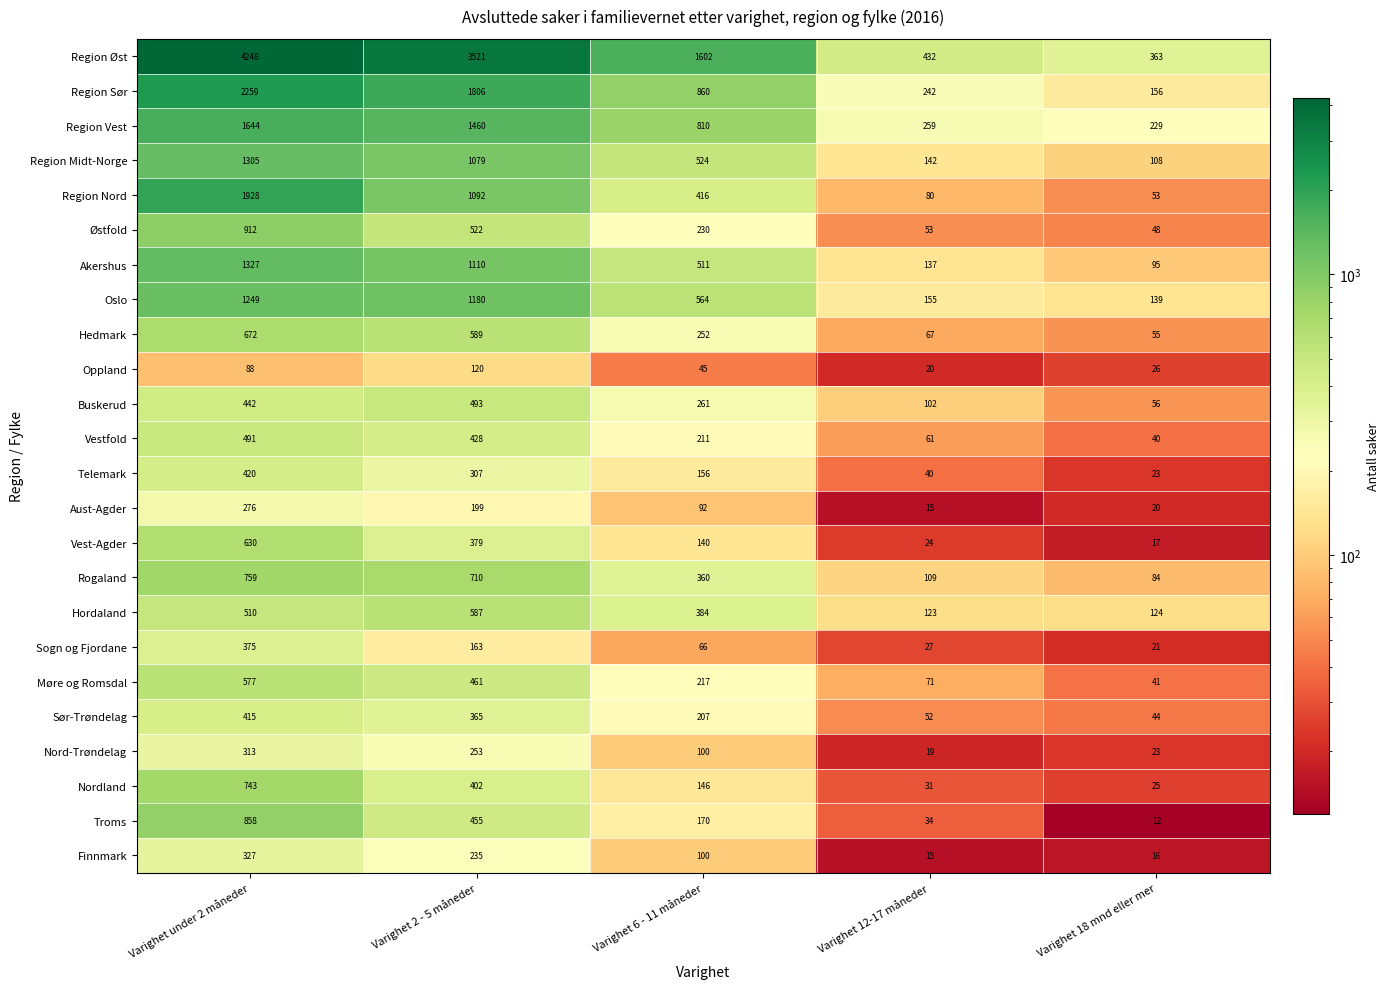

The value of Buskerud at Varighet 6 - 11 måneder is 164. True or false?

False